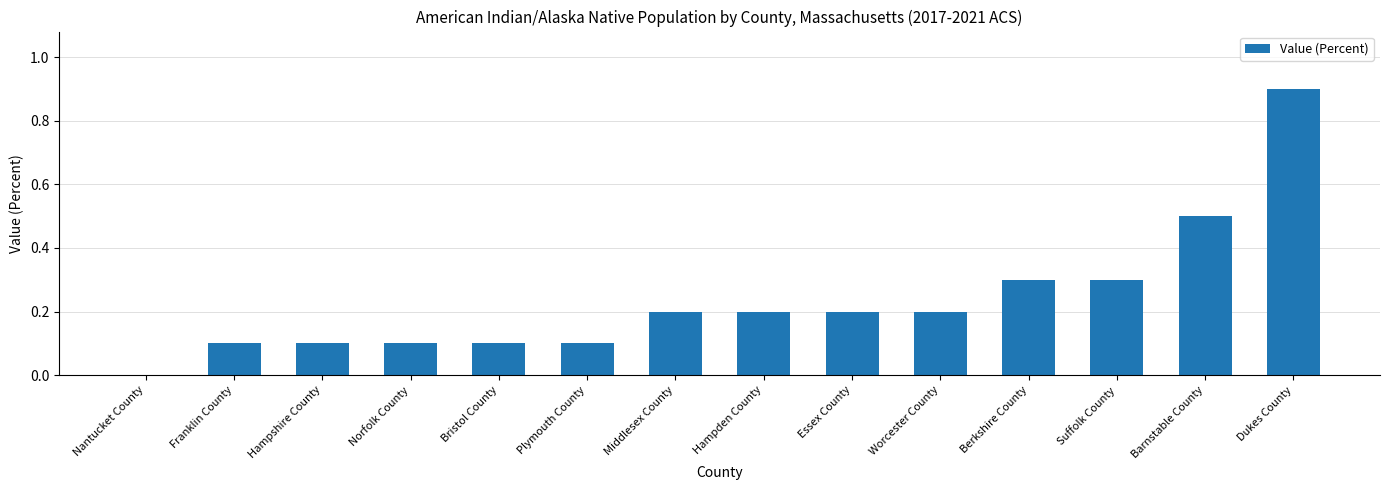

Reading left to right, list all the values displayed in this chart.

0.0	0.1	0.1	0.1	0.1	0.1	0.2	0.2	0.2	0.2	0.3	0.3	0.5	0.9